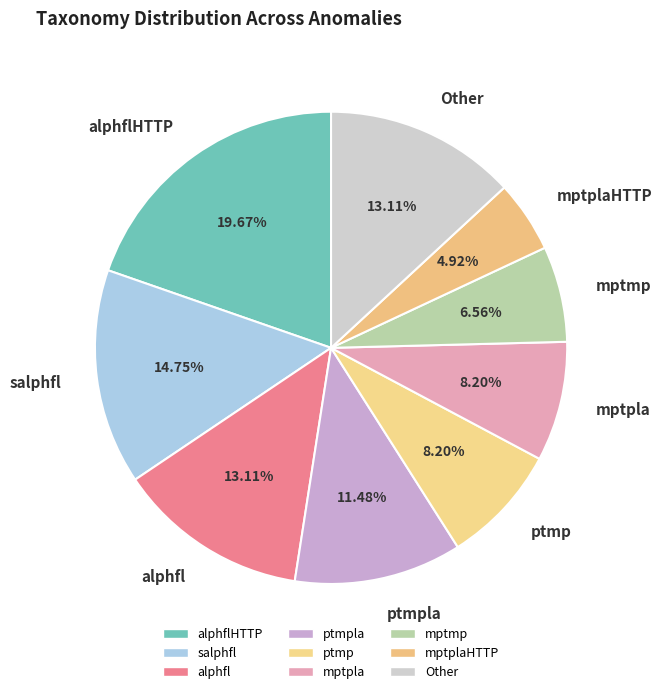

Which category has the biggest portion of the pie?

alphflHTTP